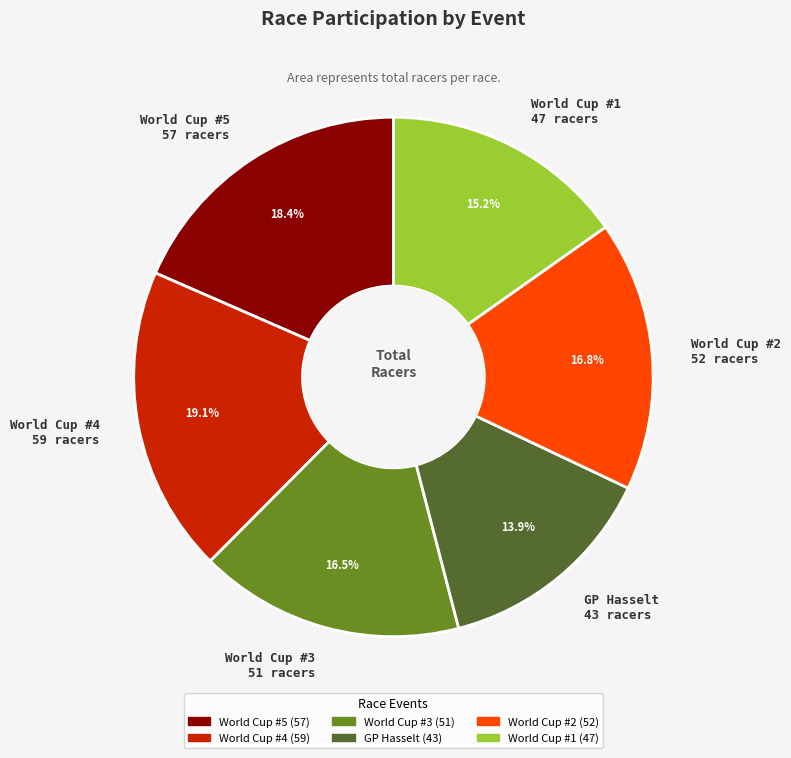

How many segments does this pie chart have?

6